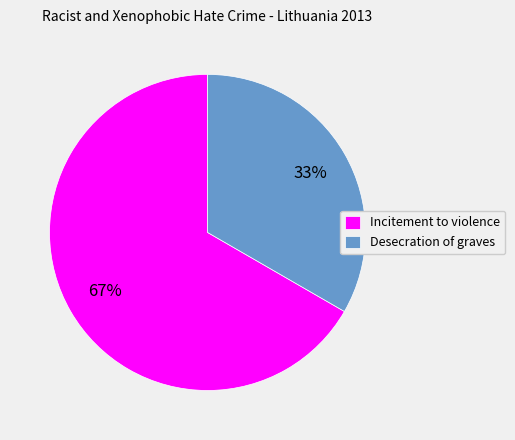

The Incitement to violence slice represents 61% of the pie. True or false?

False